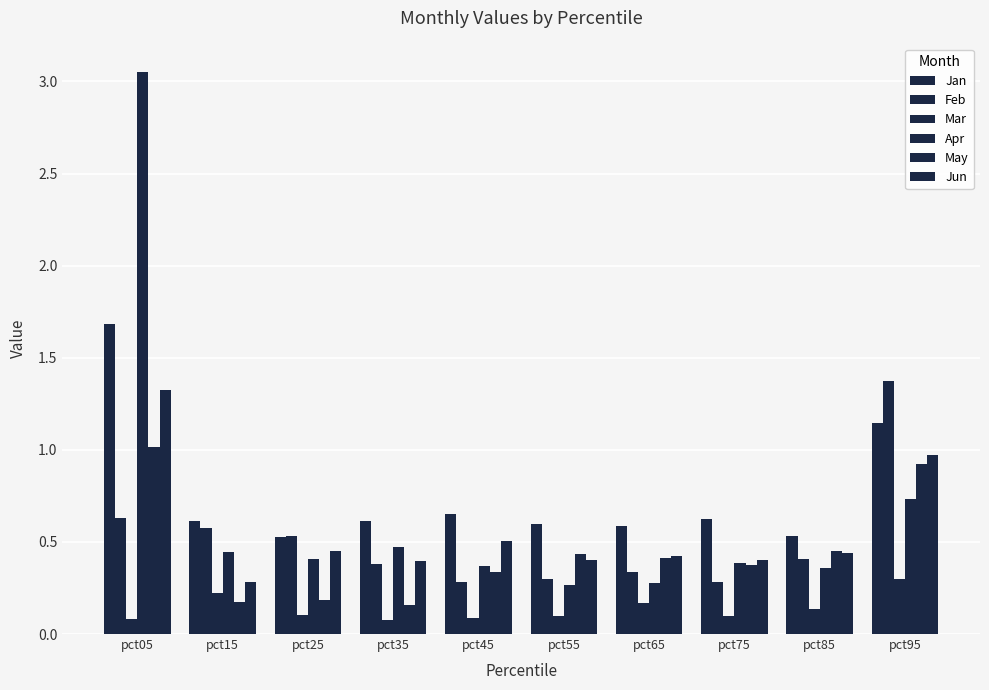

How many bars are there in each group?

6